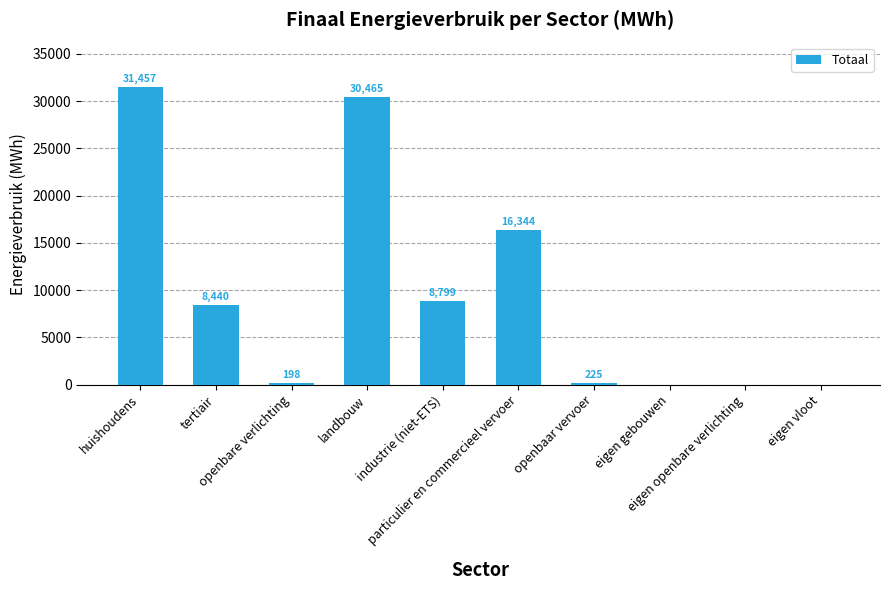

What is the maximum value shown in the chart?

31457.5